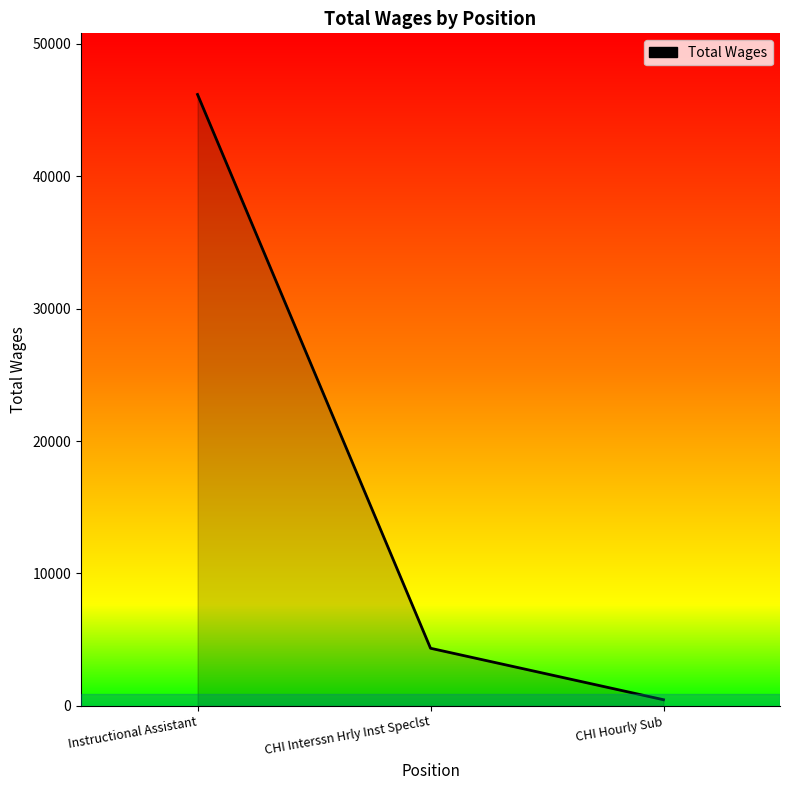

Is it true that the value at CHI Hourly Sub is 464?

True